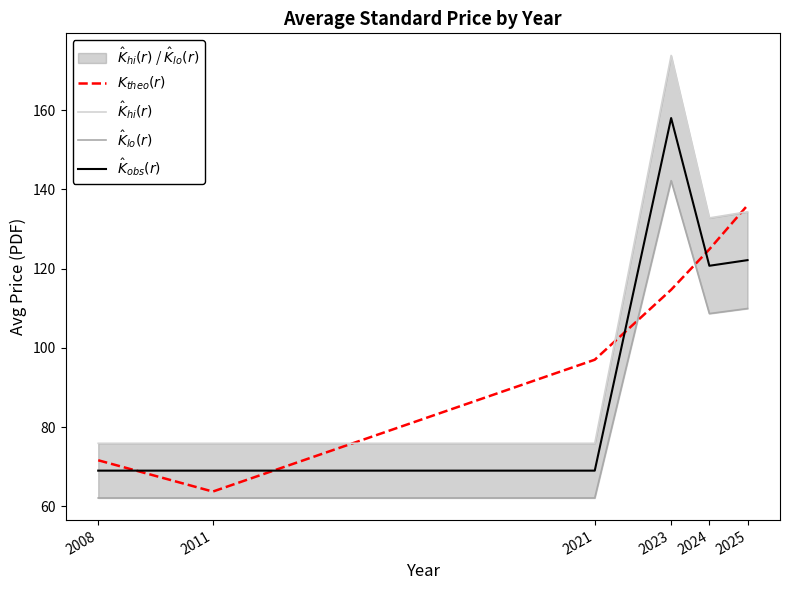

What is the difference between the highest and lowest values at 2011?

13.8